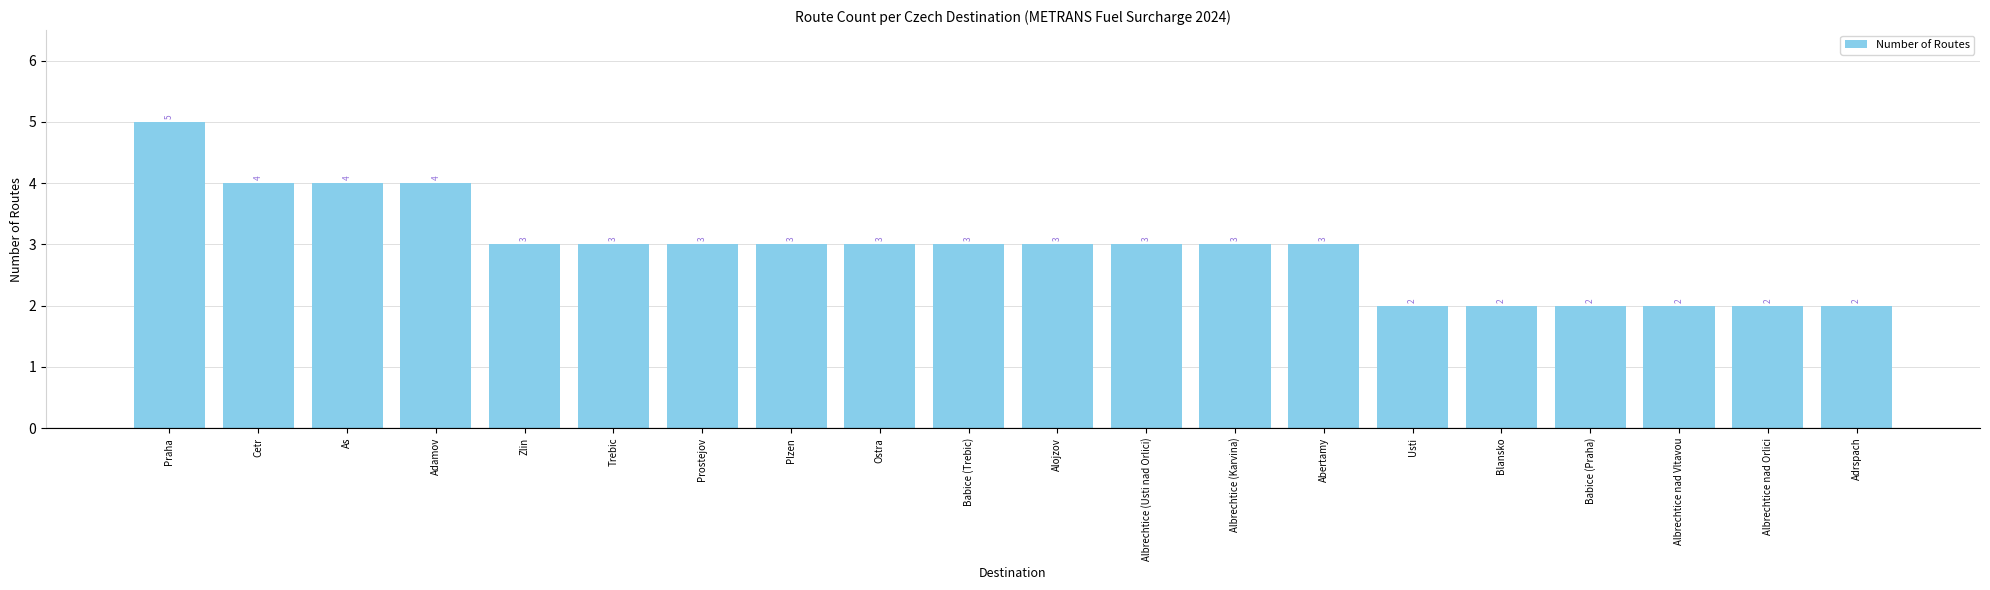

How many values are below 3?

6